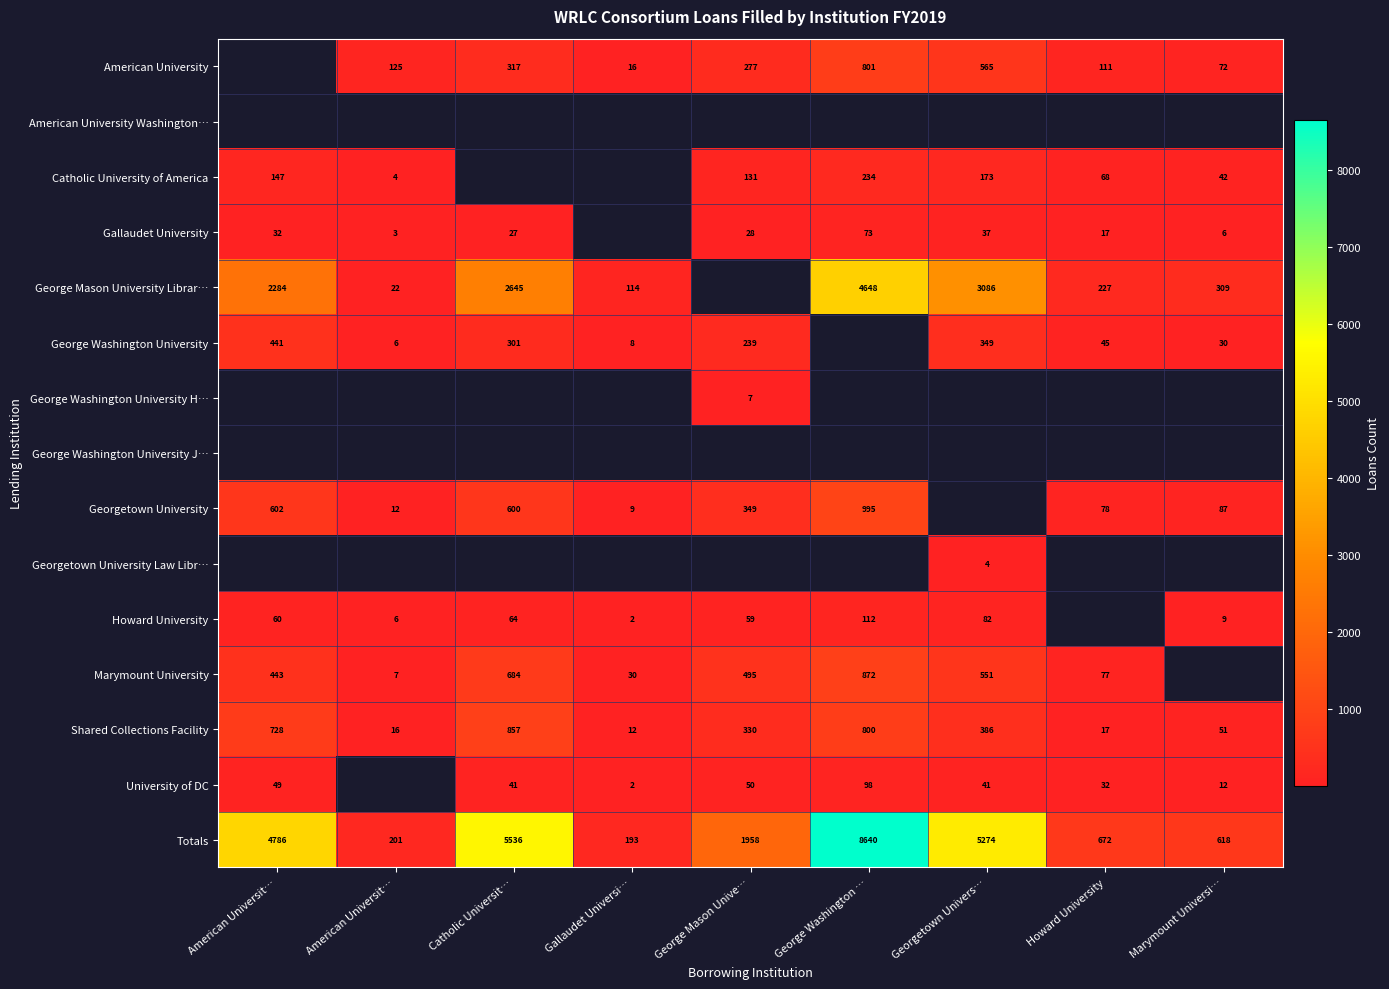

Which series has the widest spread of values?

Totals